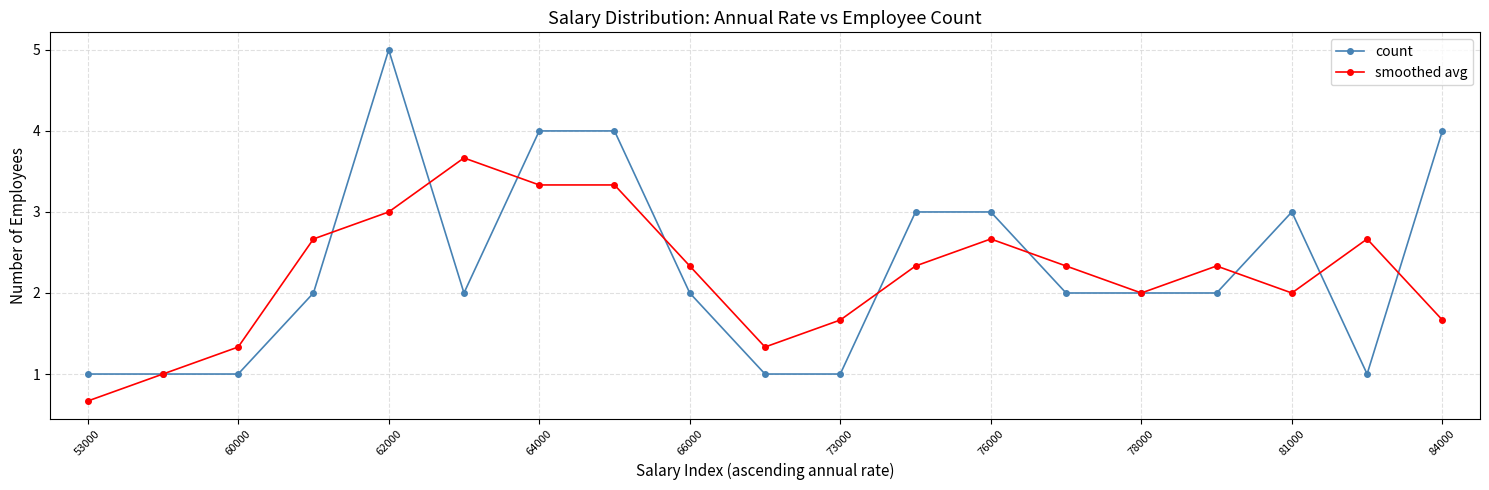

What is the highest value of the smoothed avg series?

3.7